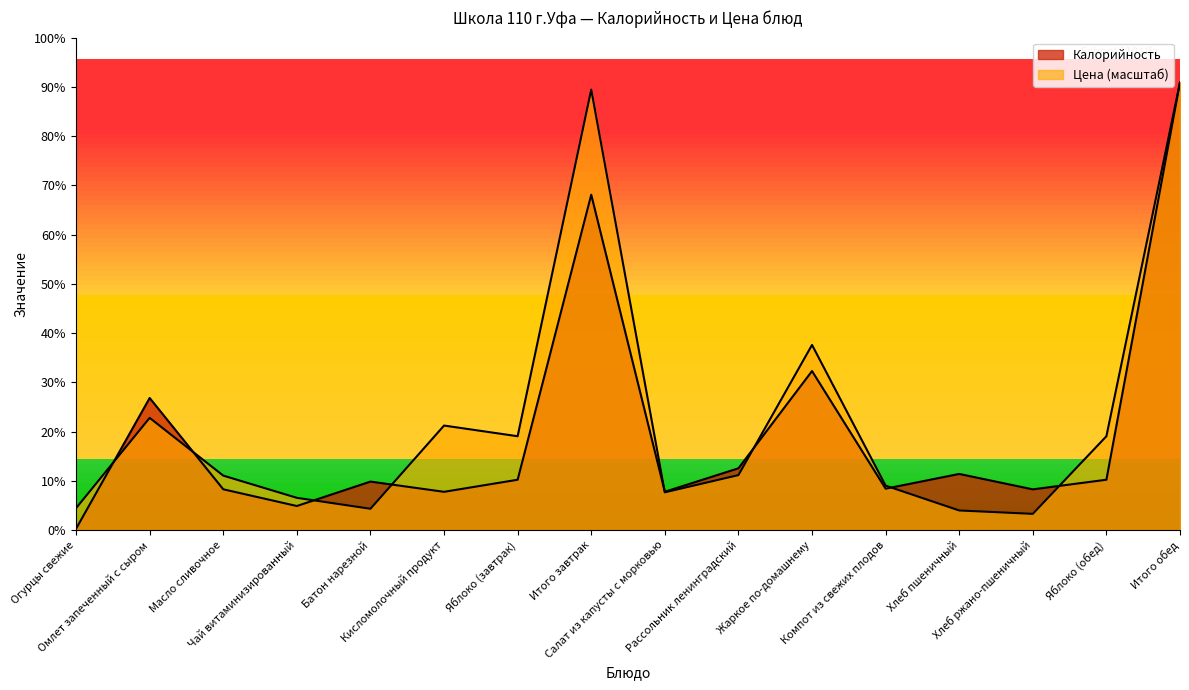

How many data points in Калорийность are less than 81?

8